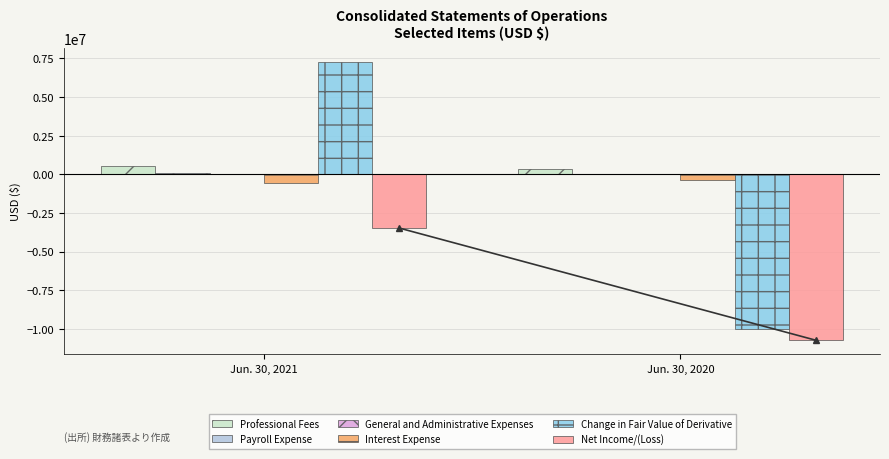

What is the sum of all Change in Fair Value of Derivative values?

-2744435